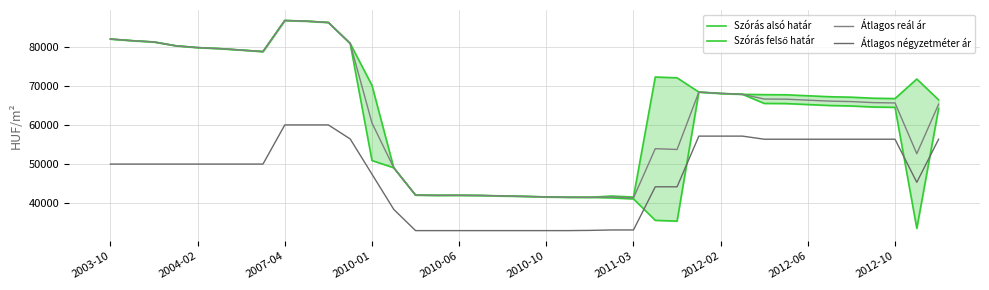

List the series in order of their peak value, highest first.

Szórás alsó határ, Szórás felső határ, Átlagos reál ár, Átlagos négyzetméter ár